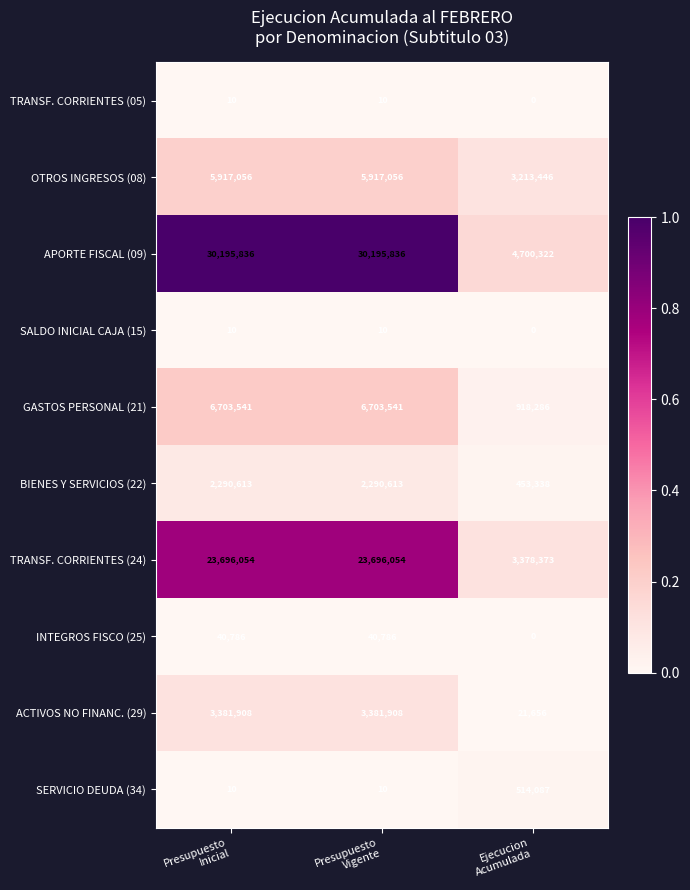

Count the SALDO INICIAL CAJA (15) values in the range 0 to 10.

3